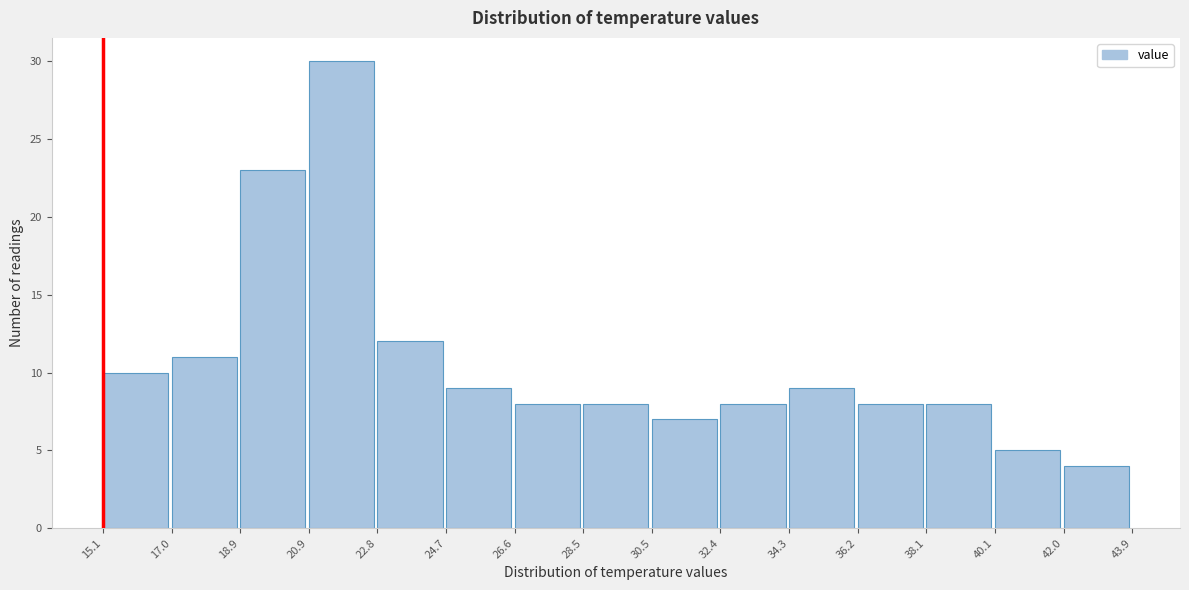

Which range on the x-axis has the tallest bar?

20.9 to 22.8